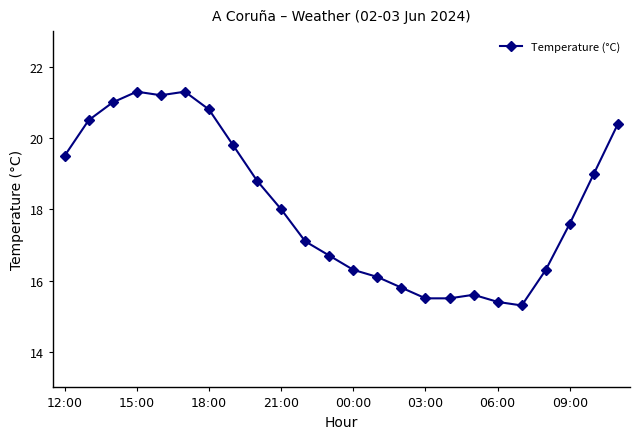

What is the average value?

18.1